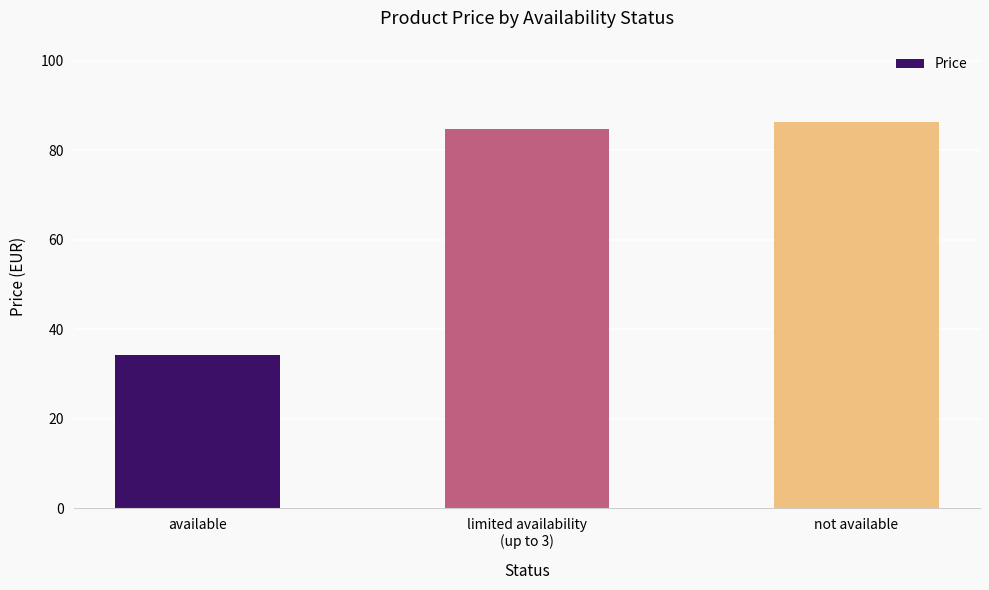

Count the number of data series in this chart.

1